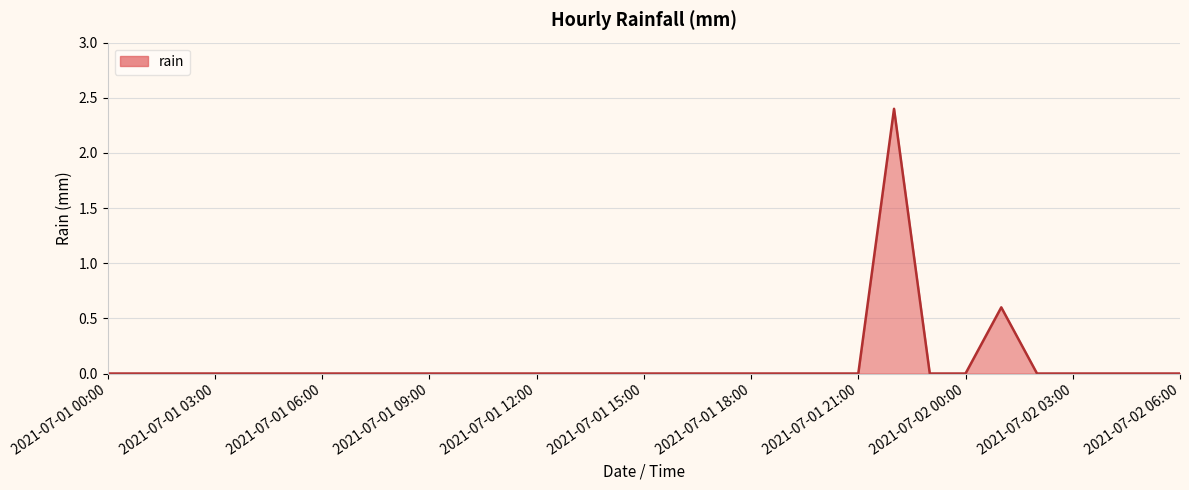

What is the difference between the maximum and minimum values?

2.4